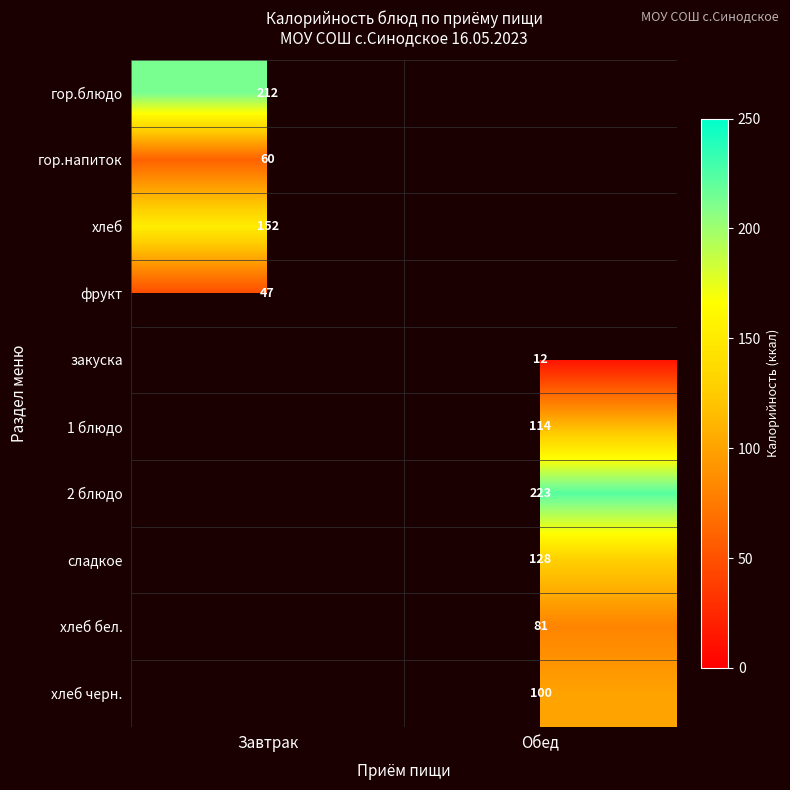

True or false: гор.напиток has a value of 60 at Завтрак.

True